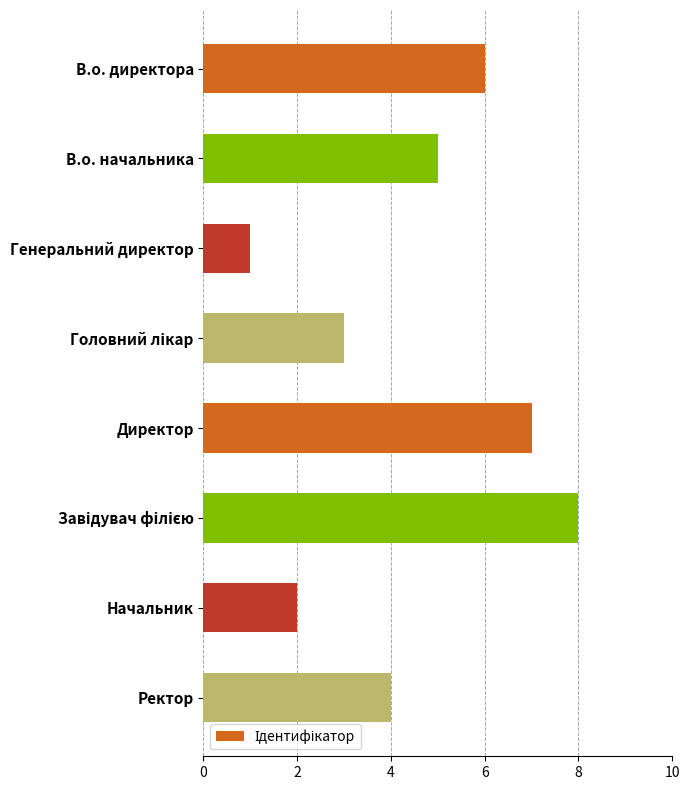

What is the maximum value shown in the chart?

8